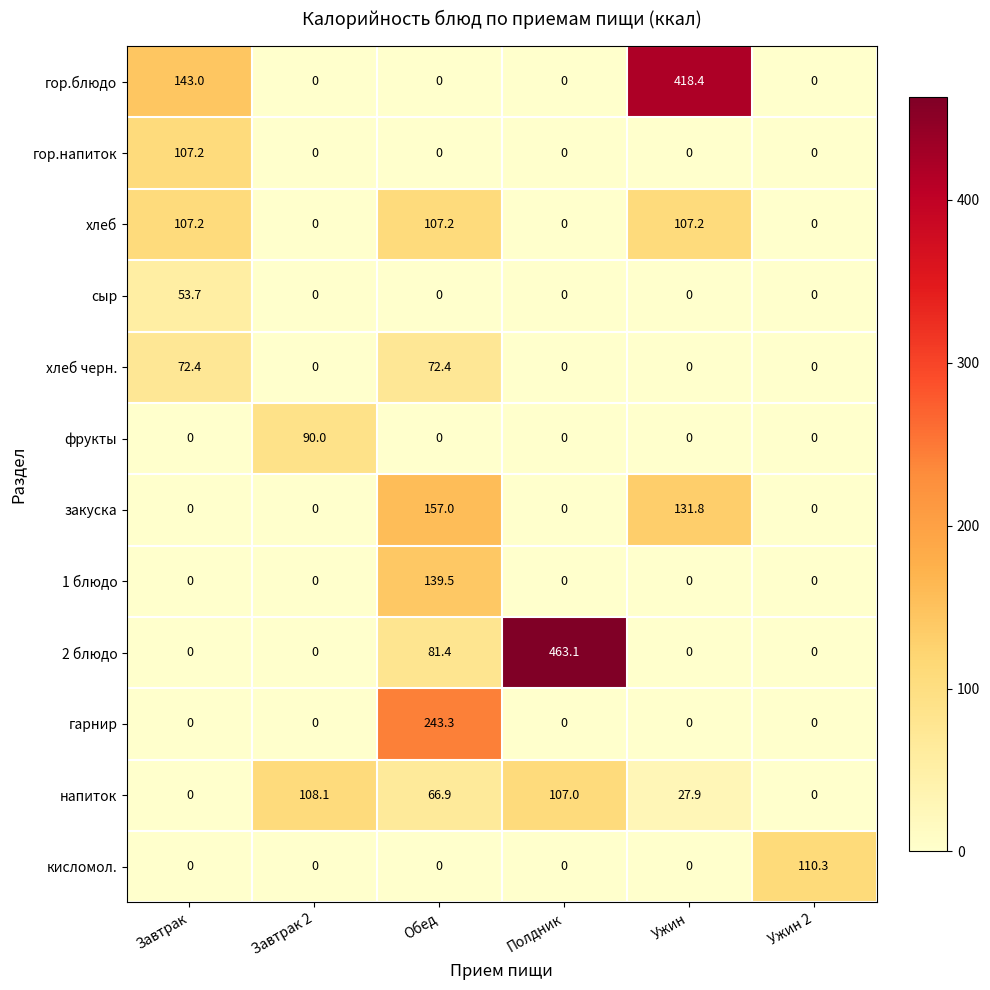

What is the difference between the maximum and minimum values in the гарнир series?

243.3